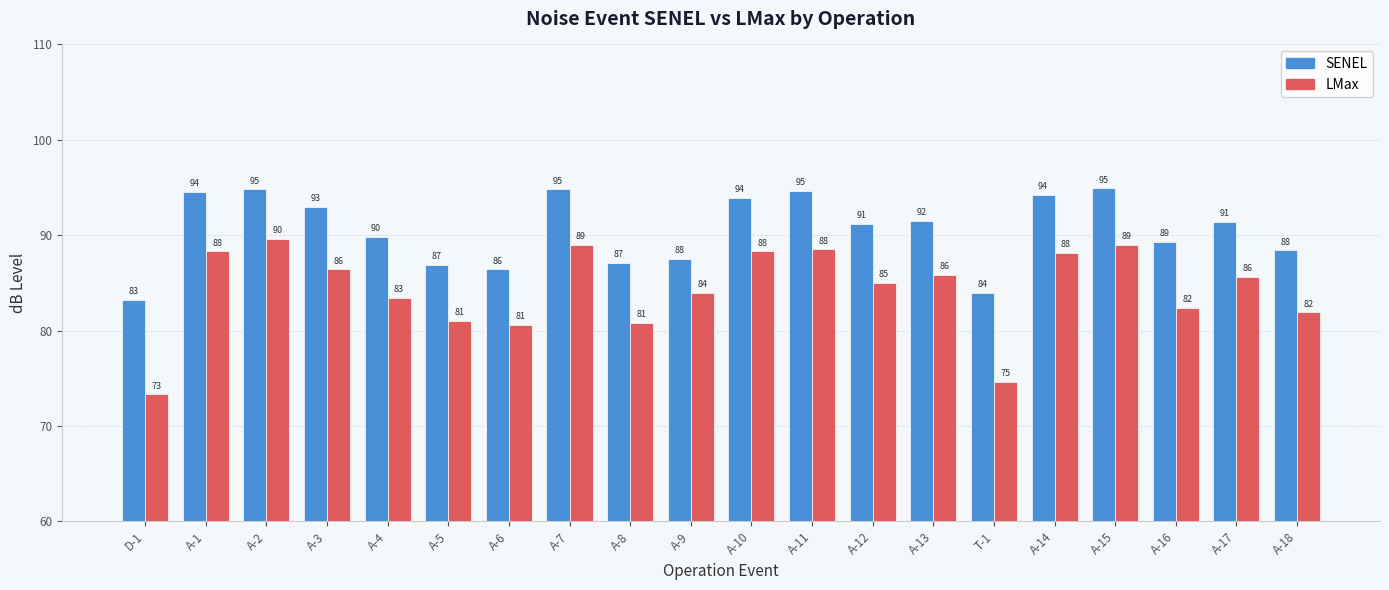

Which series has the largest total across all categories?

SENEL